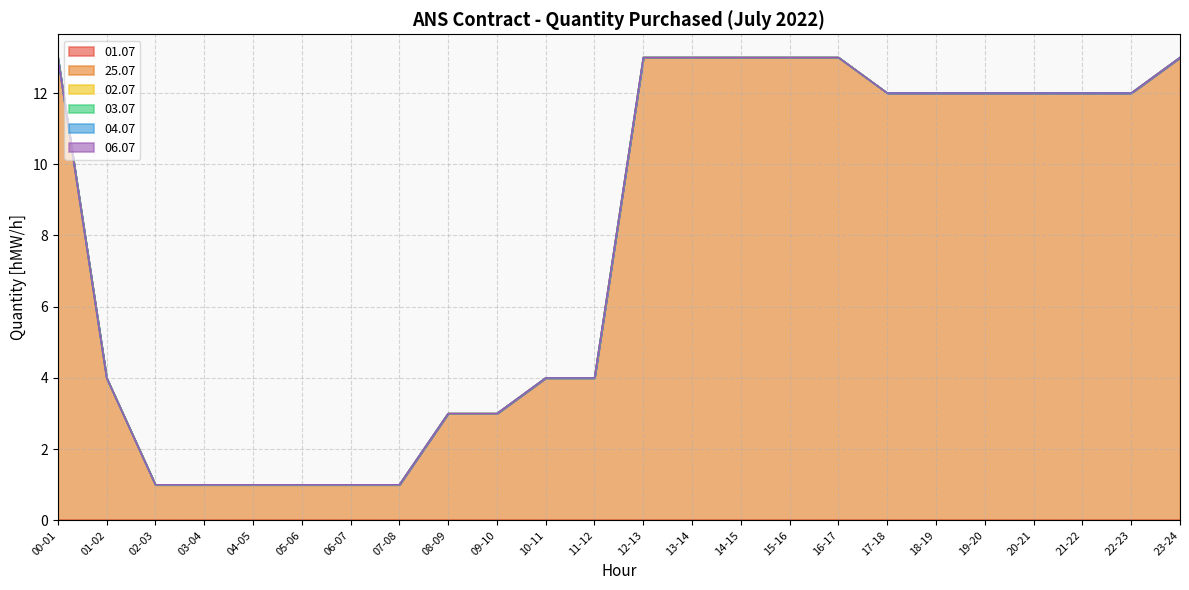

What is the sum of the 25.07 values at 04-05 and 10-11?

5